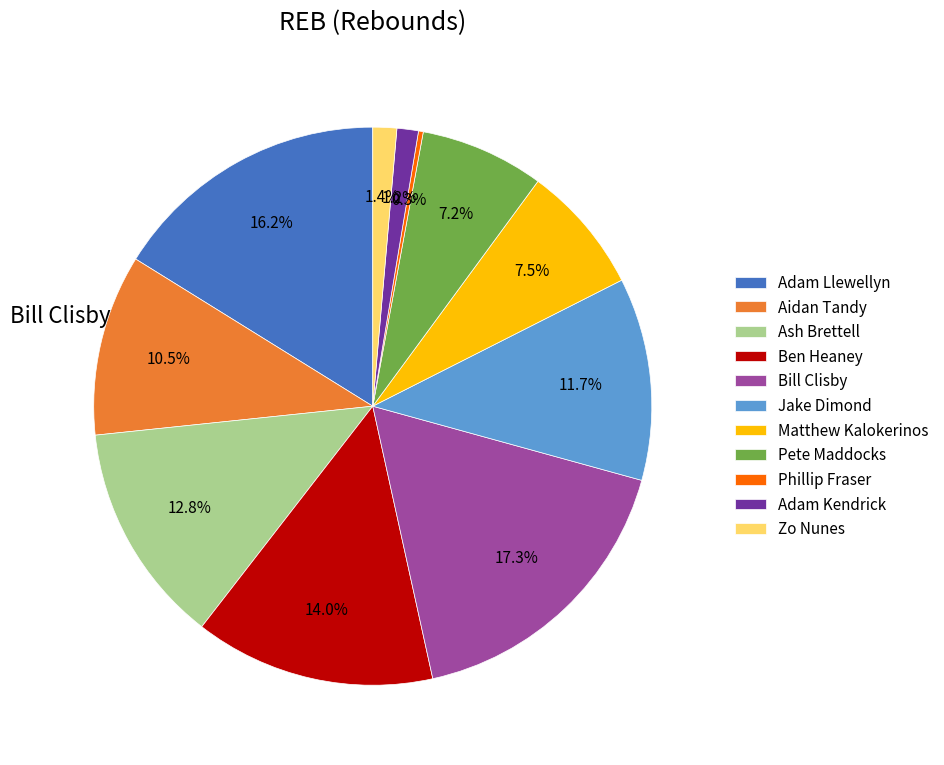

Does any single category account for the majority?

No